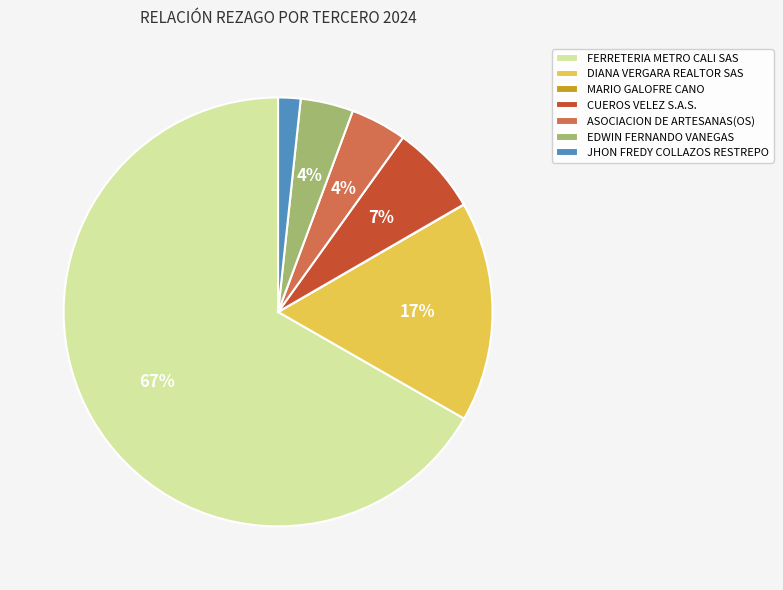

The JHON FREDY COLLAZOS RESTREPO slice represents 2% of the pie. True or false?

True